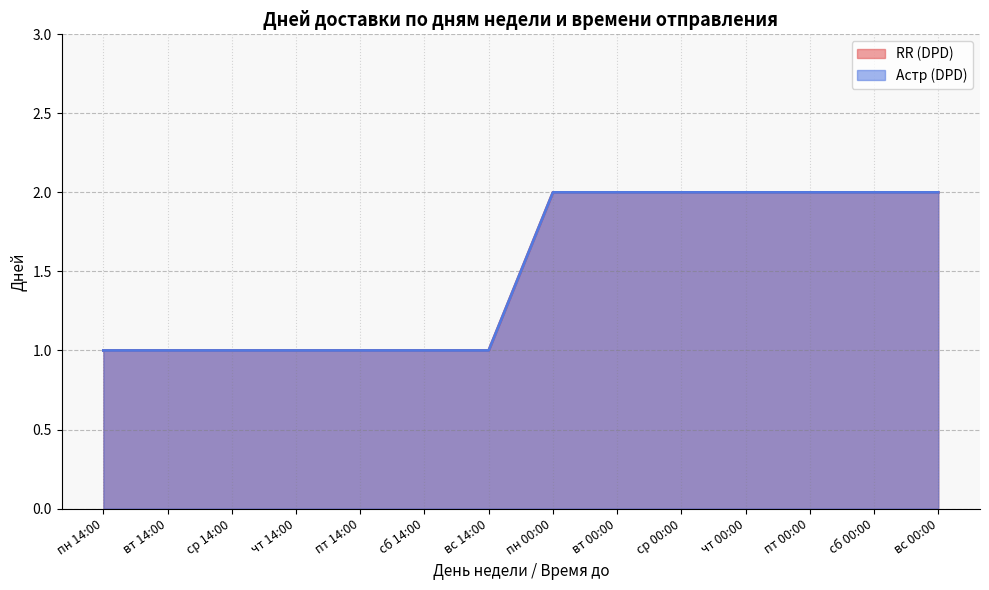

True or false: RR (DPD) and Астр (DPD) intersect in this chart.

False